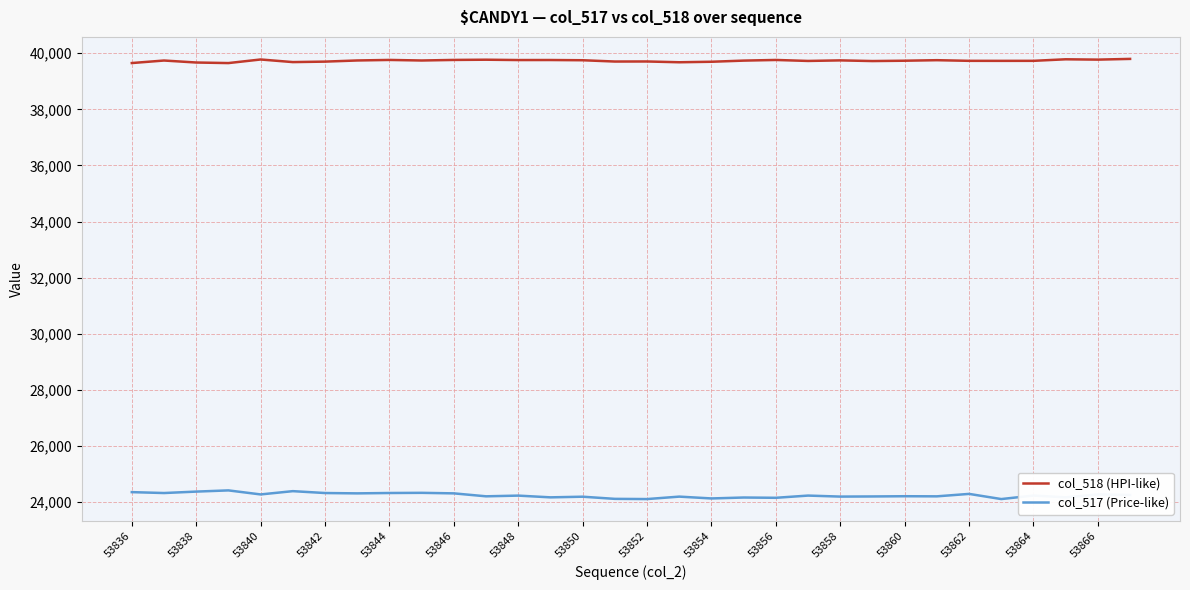

What is the minimum value for col_518 (HPI-like)?

39651